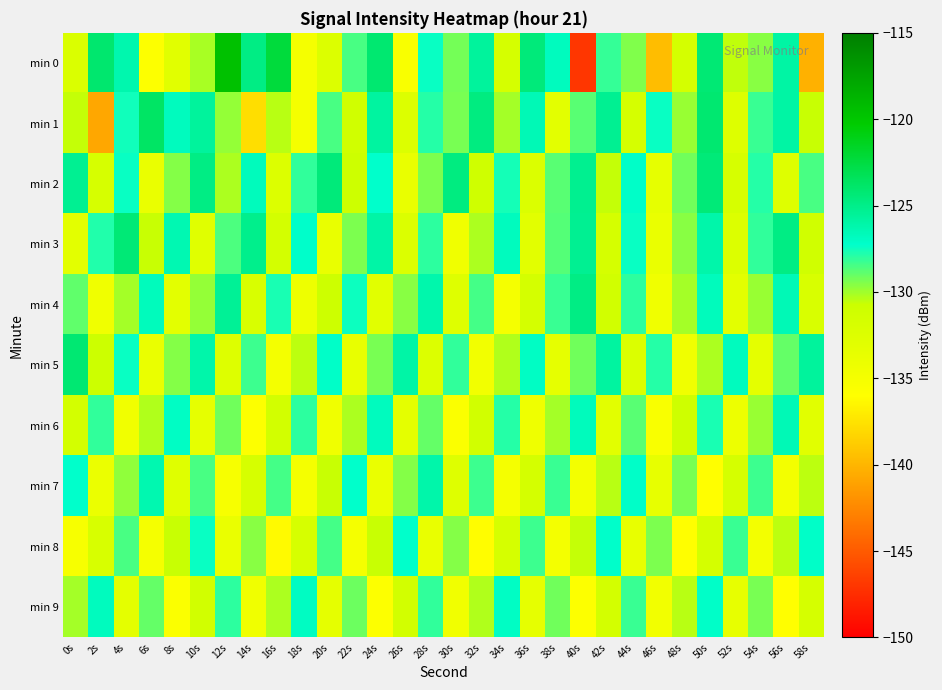

Which series has the widest spread of values?

min 0